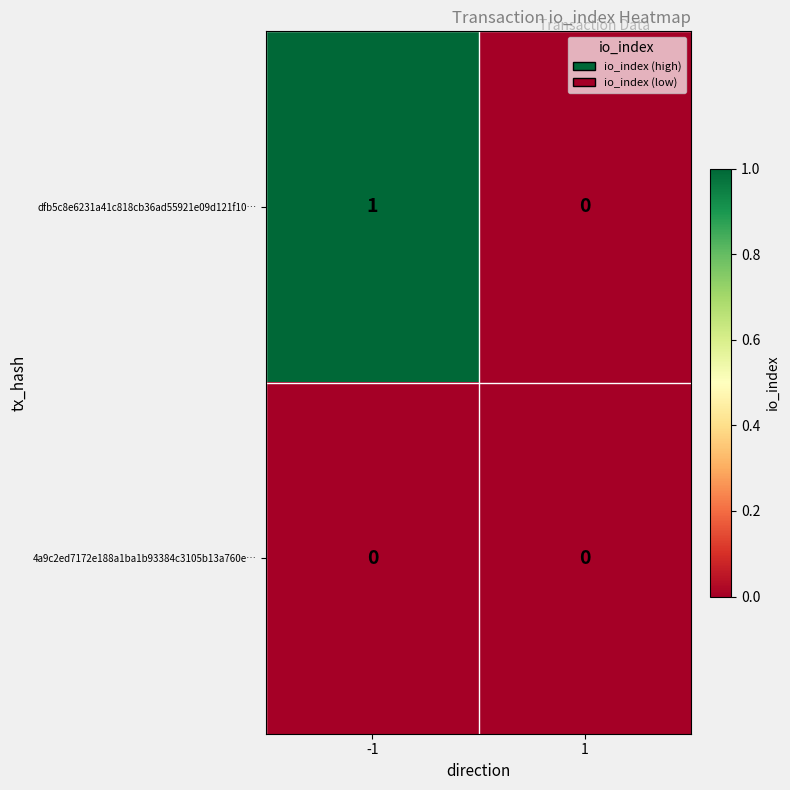

How many categories are shown in the chart?

2